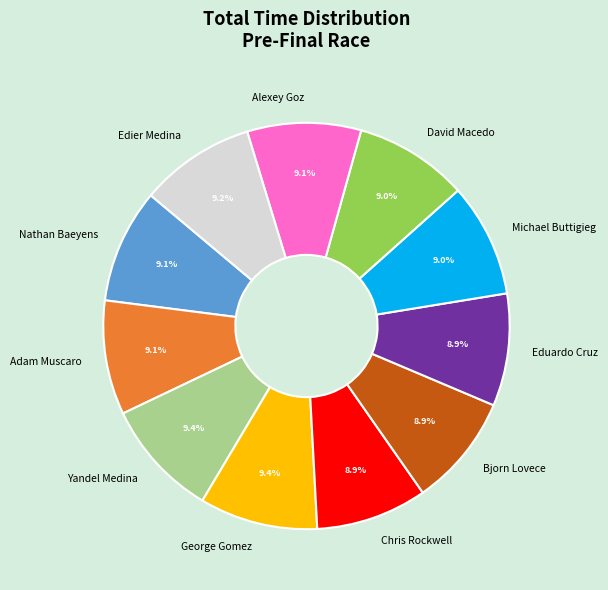

What is the ratio of the value at Yandel Medina to the value at Adam Muscaro?

1.0